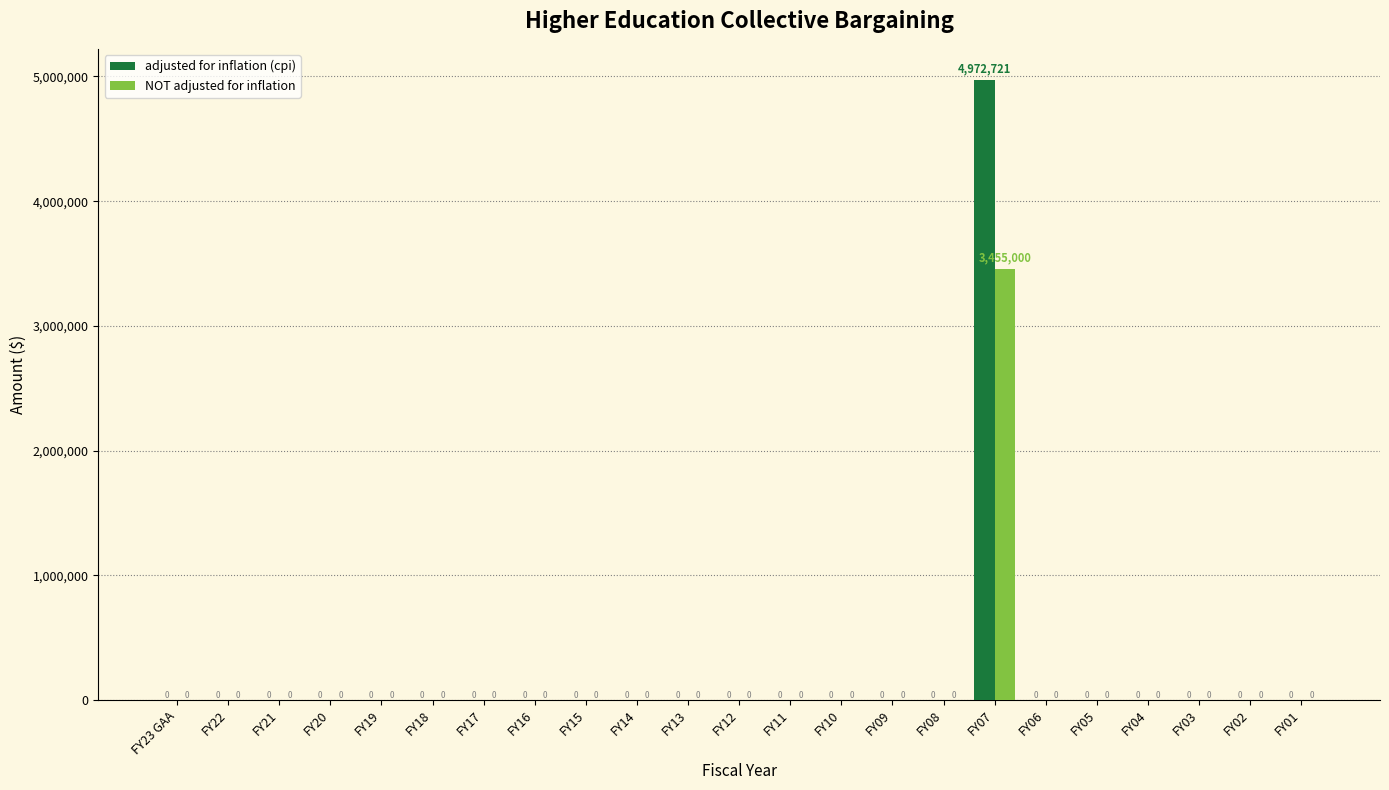

Reading left to right, what are all the values shown in this chart?

adjusted for inflation (cpi): 0	0	0	0	0	0	0	0	0	0	0	0	0	0	0	0	4972721	0	0	0	0	0	0
NOT adjusted for inflation: 0	0	0	0	0	0	0	0	0	0	0	0	0	0	0	0	3455000	0	0	0	0	0	0